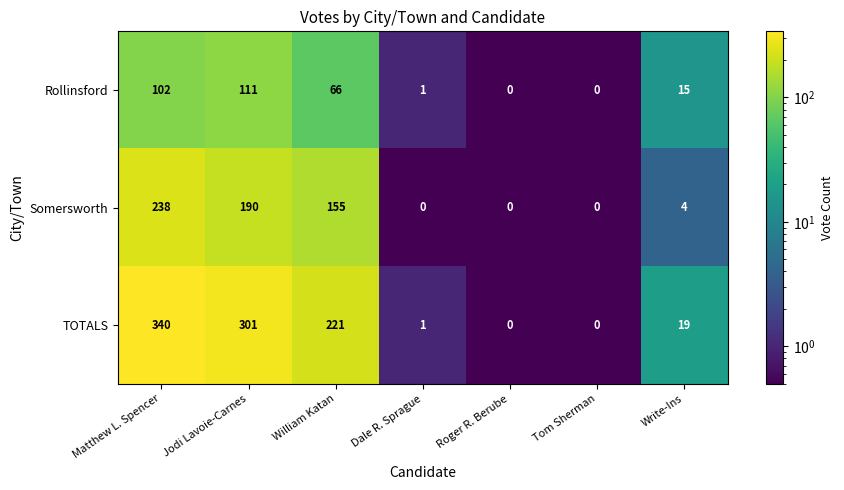

List the series in order of their overall mean, lowest first.

Rollinsford, Somersworth, TOTALS